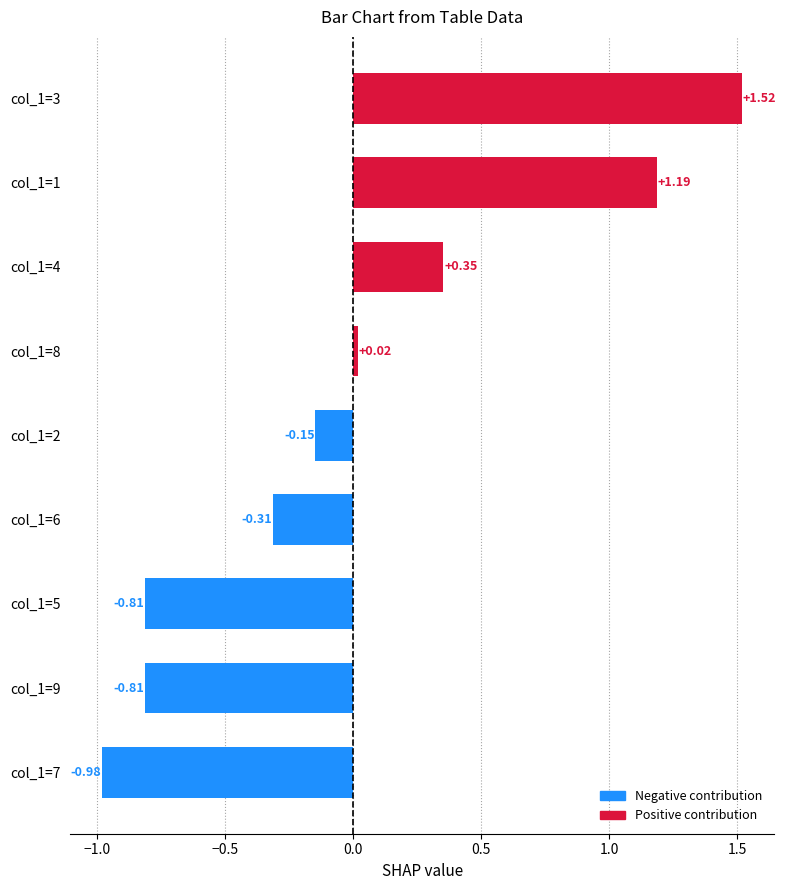

What is the change in value from col_1=2 to col_1=3?

+1.7